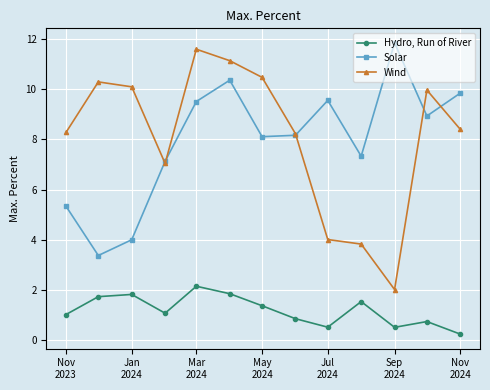

Which series has the largest range (max minus min)?

Wind